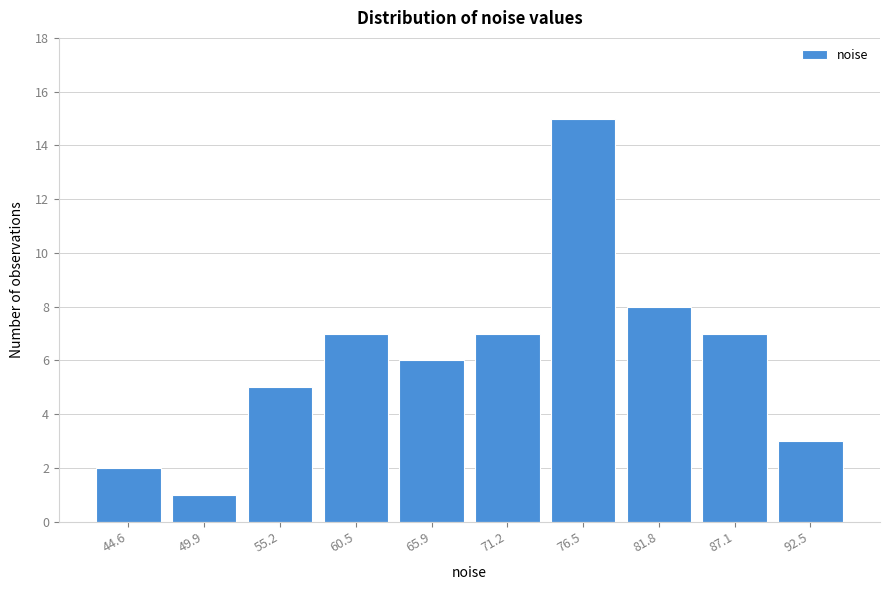

Reading left to right, extract all data points from this chart.

44.6=2	49.9=1	55.2=5	60.5=7	65.9=6	71.2=7	76.5=15	81.8=8	87.1=7	92.5=3